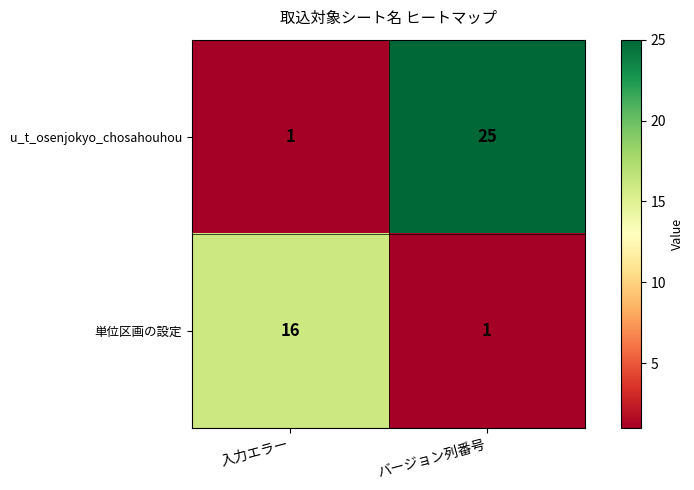

Which series has the widest spread of values?

u_t_osenjokyo_chosahouhou